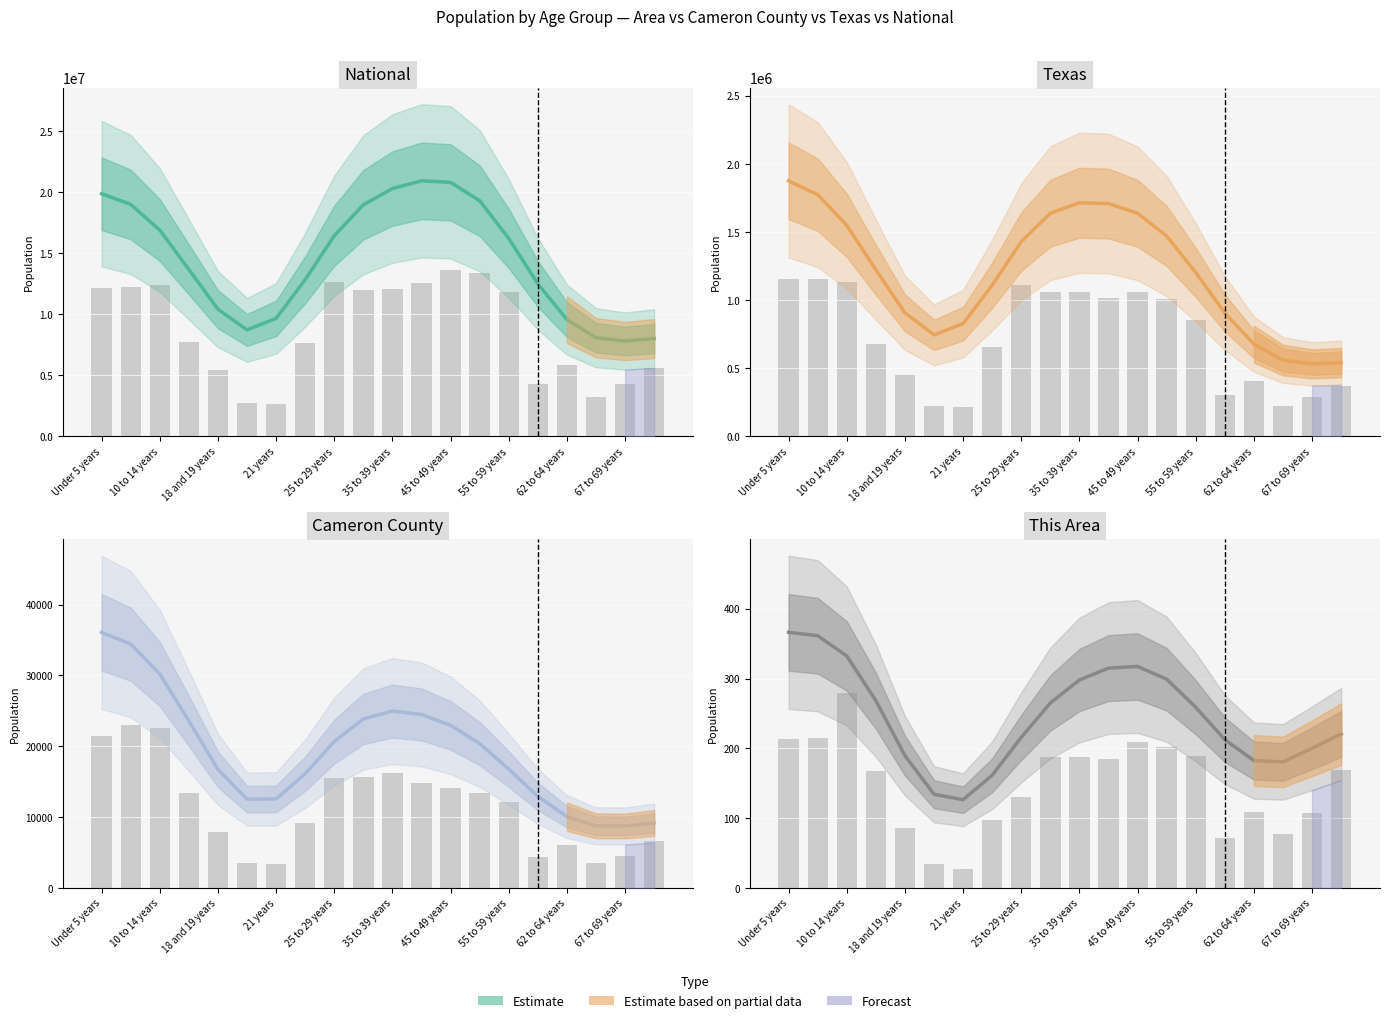

What is the sum of all Texas values?

14409558.6